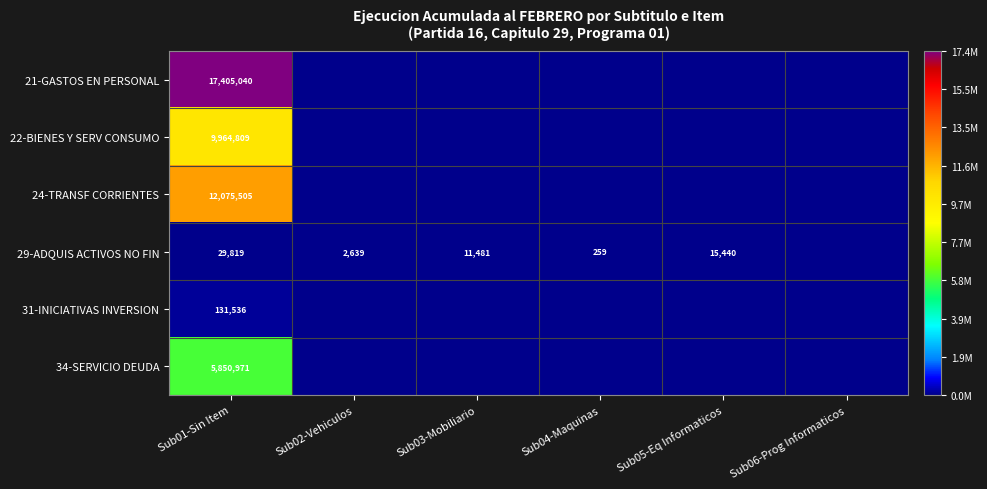

True or false: 29-ADQUIS ACTIVOS NO FIN has a value of 44987 at Sub01-Sin Item.

False